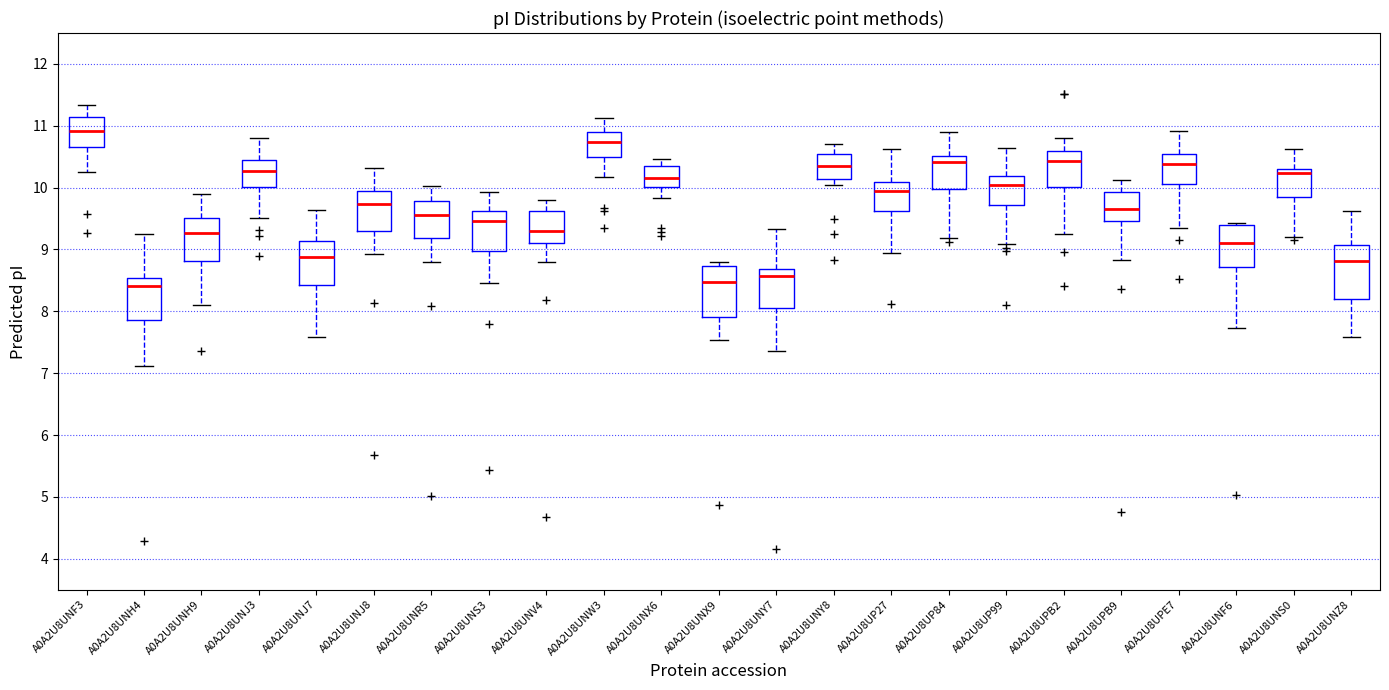

Reading left to right, transcribe this box plot: for each box, give where its median line is, the range the box spans, and where its two whiskers end, as read against the y-axis. The values are not printed on the chart, so give them approximately, as read against the axis.

A0A2U8UNF3: median 10.9, box 10.7 to 11.1, whiskers 10.2 to 11.3
A0A2U8UNH4: median 8.4, box 7.9 to 8.5, whiskers 7.1 to 9.3
A0A2U8UNH9: median 9.3, box 8.8 to 9.5, whiskers 8.1 to 9.9
A0A2U8UNJ3: median 10.3, box 10.0 to 10.5, whiskers 9.5 to 10.8
A0A2U8UNJ7: median 8.9, box 8.4 to 9.1, whiskers 7.6 to 9.6
A0A2U8UNJ8: median 9.7, box 9.3 to 9.9, whiskers 8.9 to 10.3
A0A2U8UNR5: median 9.6, box 9.2 to 9.8, whiskers 8.8 to 10.0
A0A2U8UNS3: median 9.5, box 9.0 to 9.6, whiskers 8.5 to 9.9
A0A2U8UNV4: median 9.3, box 9.1 to 9.6, whiskers 8.8 to 9.8
A0A2U8UNW3: median 10.7, box 10.5 to 10.9, whiskers 10.2 to 11.1
A0A2U8UNX6: median 10.2, box 10.0 to 10.4, whiskers 9.8 to 10.5
A0A2U8UNX9: median 8.5, box 7.9 to 8.7, whiskers 7.5 to 8.8
A0A2U8UNY7: median 8.6, box 8.0 to 8.7, whiskers 7.4 to 9.3
A0A2U8UNY8: median 10.3, box 10.1 to 10.5, whiskers 10.0 to 10.7
A0A2U8UP27: median 9.9, box 9.6 to 10.1, whiskers 8.9 to 10.6
A0A2U8UP84: median 10.4, box 10.0 to 10.5, whiskers 9.2 to 10.9
A0A2U8UP99: median 10.0, box 9.7 to 10.2, whiskers 9.1 to 10.6
A0A2U8UPB2: median 10.4, box 10.0 to 10.6, whiskers 9.3 to 10.8
A0A2U8UPB9: median 9.6, box 9.5 to 9.9, whiskers 8.8 to 10.1
A0A2U8UPE7: median 10.4, box 10.1 to 10.5, whiskers 9.4 to 10.9
A0A2U8UNF6: median 9.1, box 8.7 to 9.4, whiskers 7.7 to 9.4
A0A2U8UNS0: median 10.2, box 9.9 to 10.3, whiskers 9.2 to 10.6
A0A2U8UNZ8: median 8.8, box 8.2 to 9.1, whiskers 7.6 to 9.6